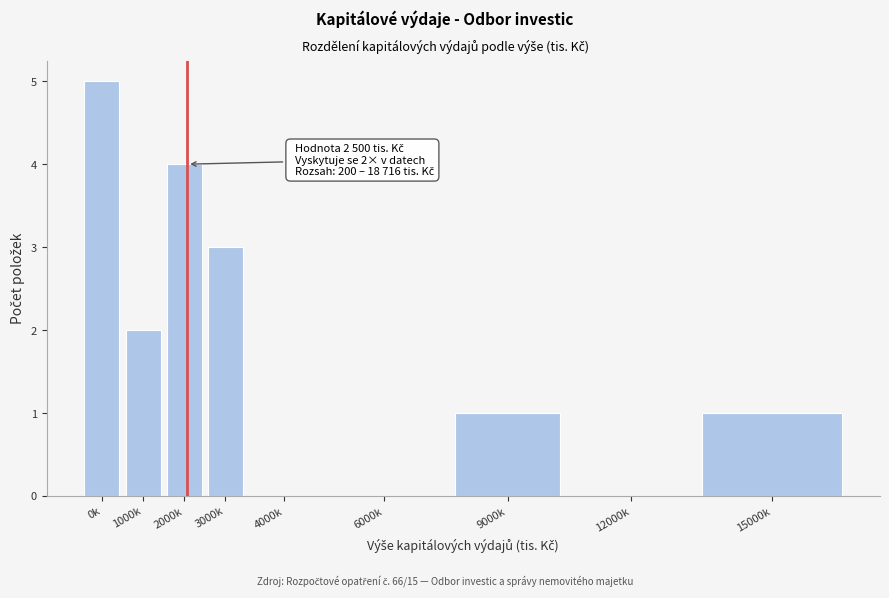

Reading left to right, extract all data points from this chart.

0k=5	1000k=2	2000k=4	3000k=3	4000k=0	6000k=0	9000k=1	12000k=0	15000k=1